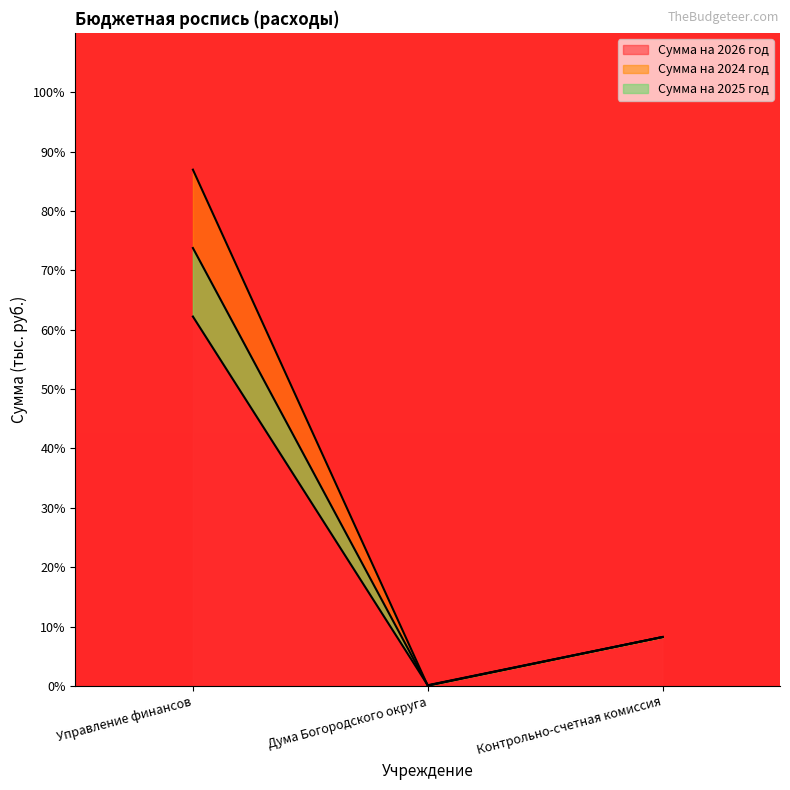

Between Управление финансов and Контрольно-счетная комиссия, which is larger?

Управление финансов